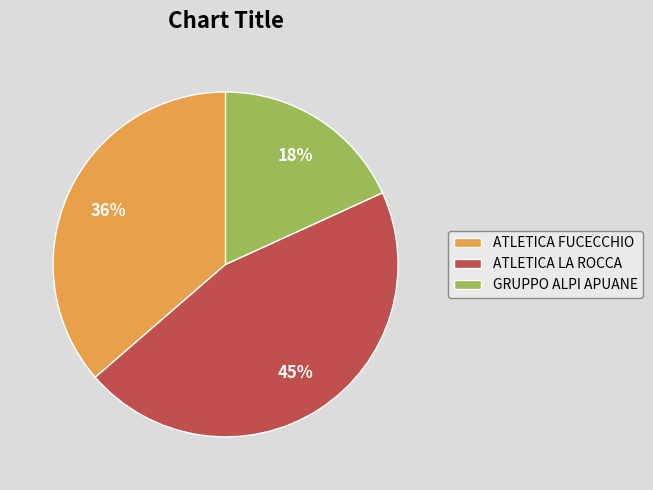

To the nearest percent, what percentage of the pie is ATLETICA FUCECCHIO?

36%